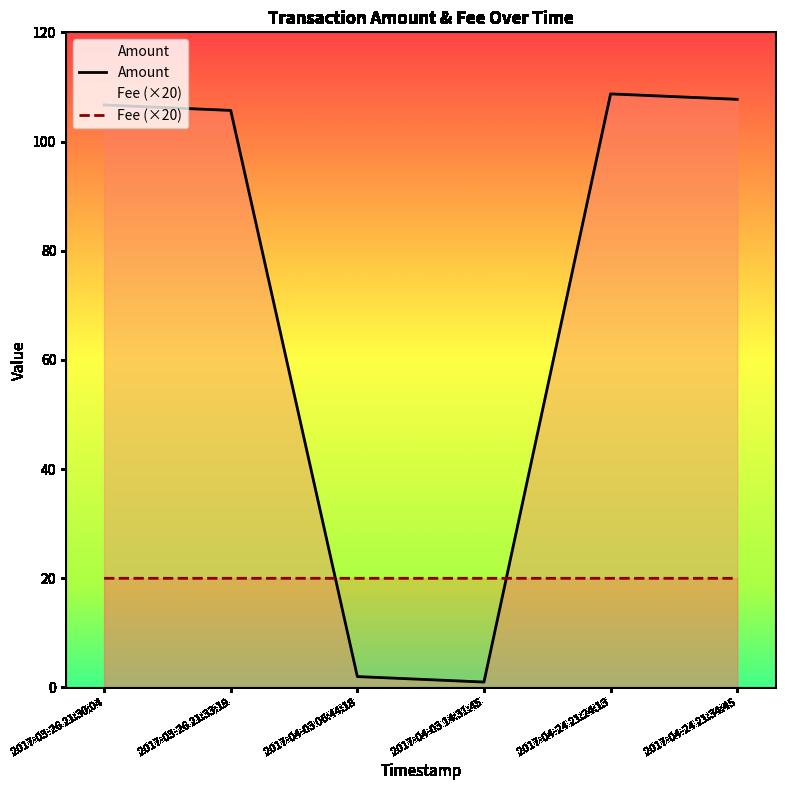

Which series changed the most between 2017-03-26 21:30:04 and 2017-04-03 06:44:18?

Amount